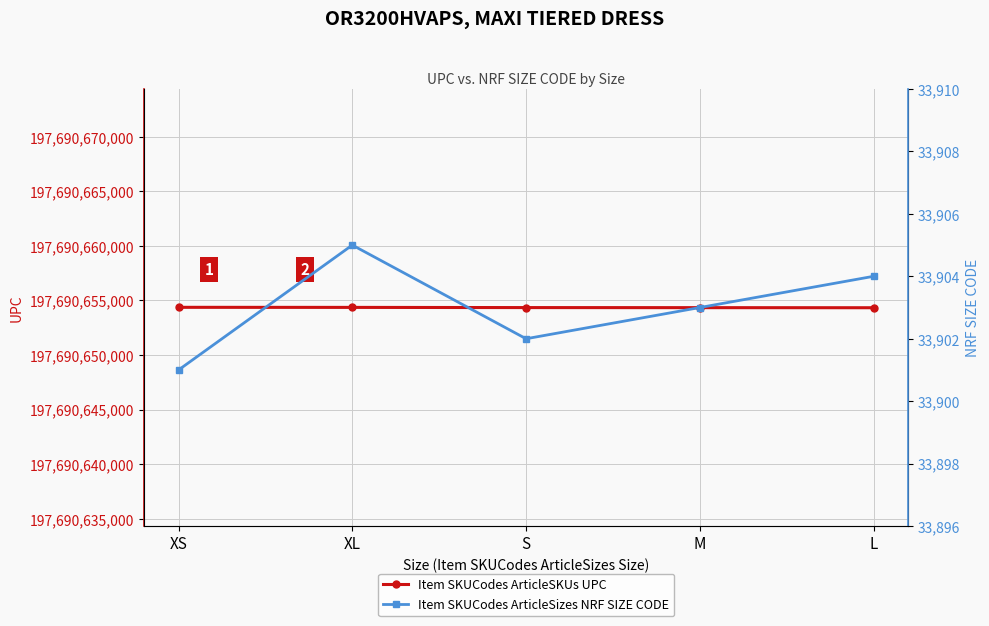

What is the label of the 4th point from the left?

M